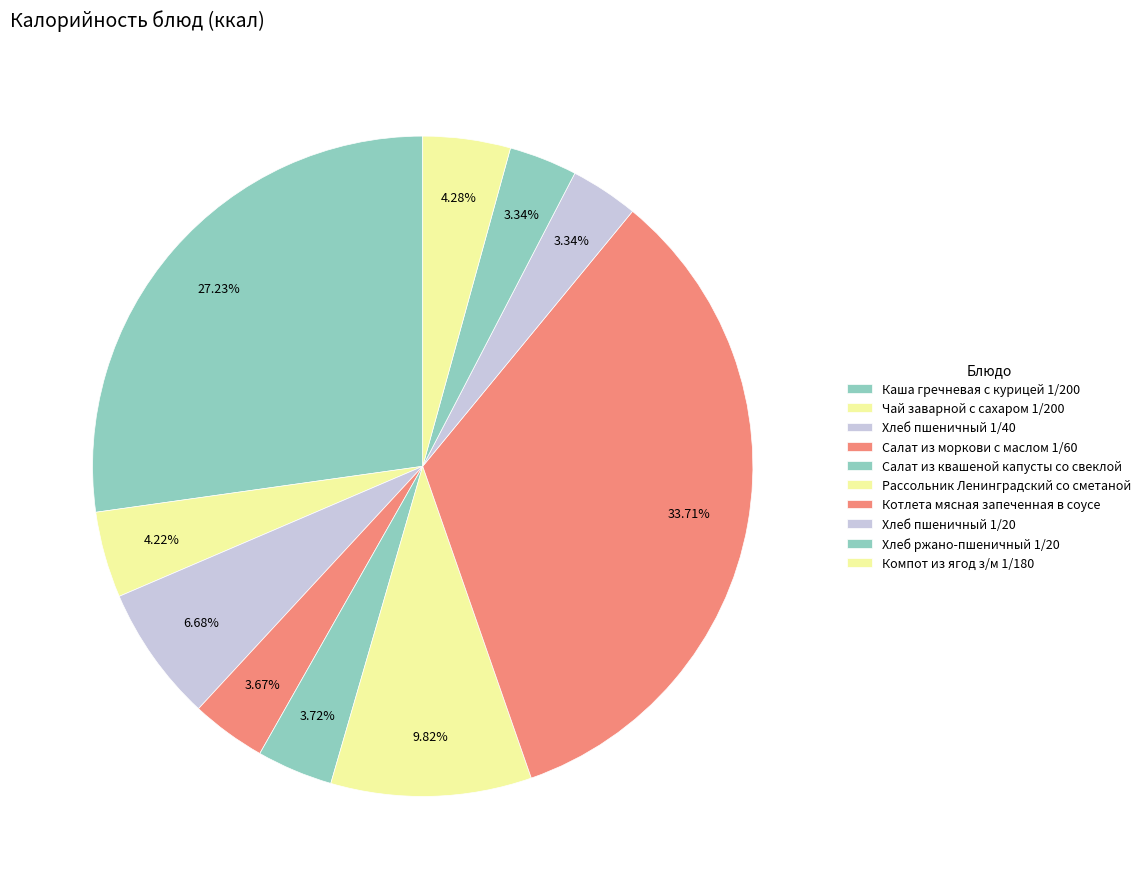

Is there any slice that represents more than half of the pie?

No